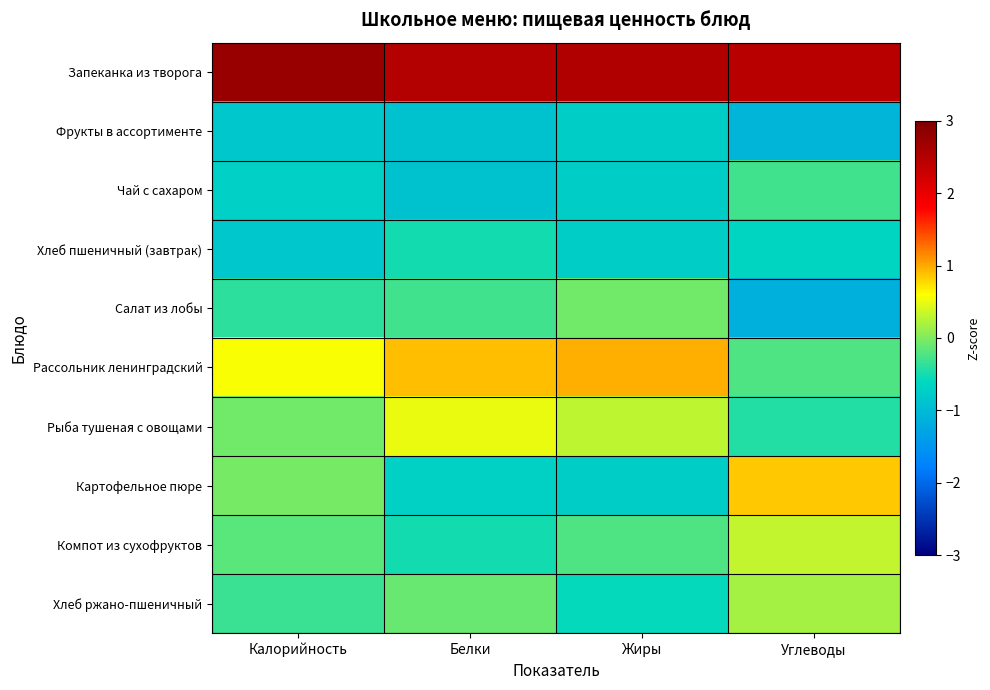

List the series in order of their peak value, lowest first.

Фрукты в ассортименте, Хлеб пшеничный (завтрак), Чай с сахаром, Салат из лобы, Хлеб ржано-пшеничный, Компот из сухофруктов, Рыба тушеная с овощами, Картофельное пюре, Рассольник ленинградский, Запеканка из творога